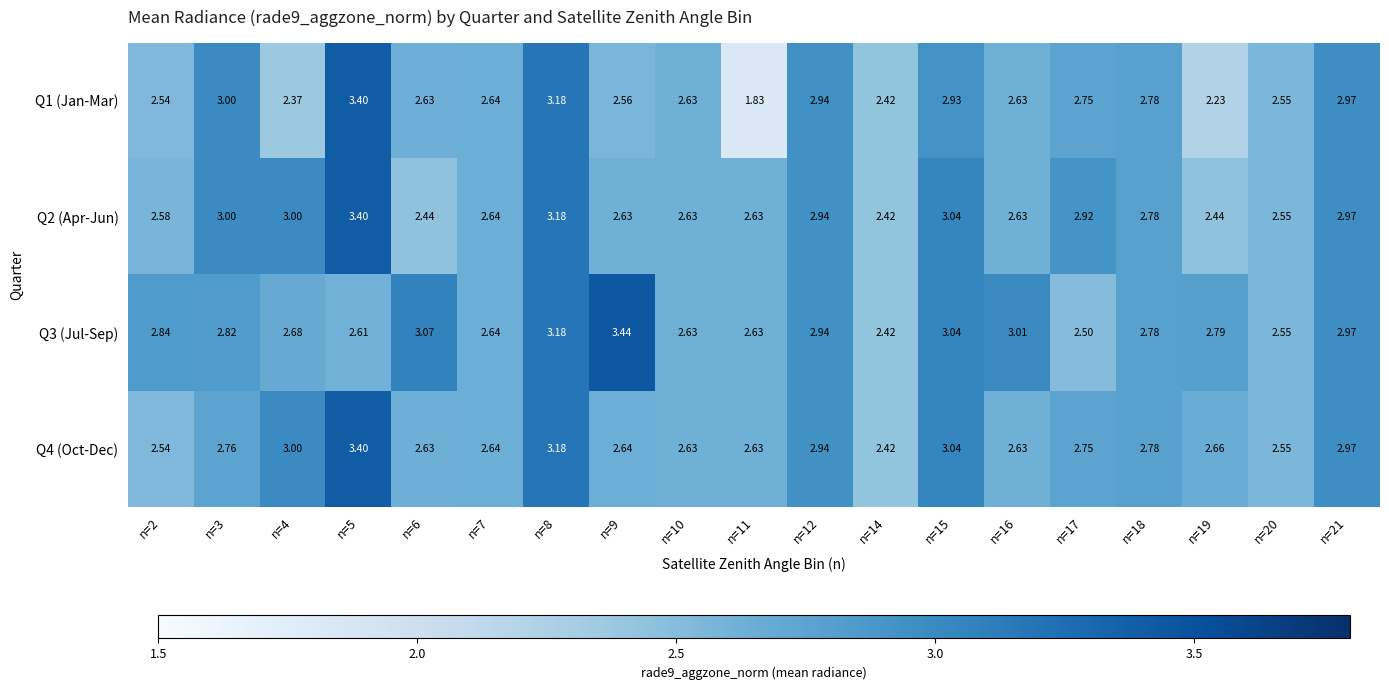

Is the value of Q3 (Jul-Sep) at n=21 greater than the value of Q1 (Jan-Mar) at n=20?

Yes